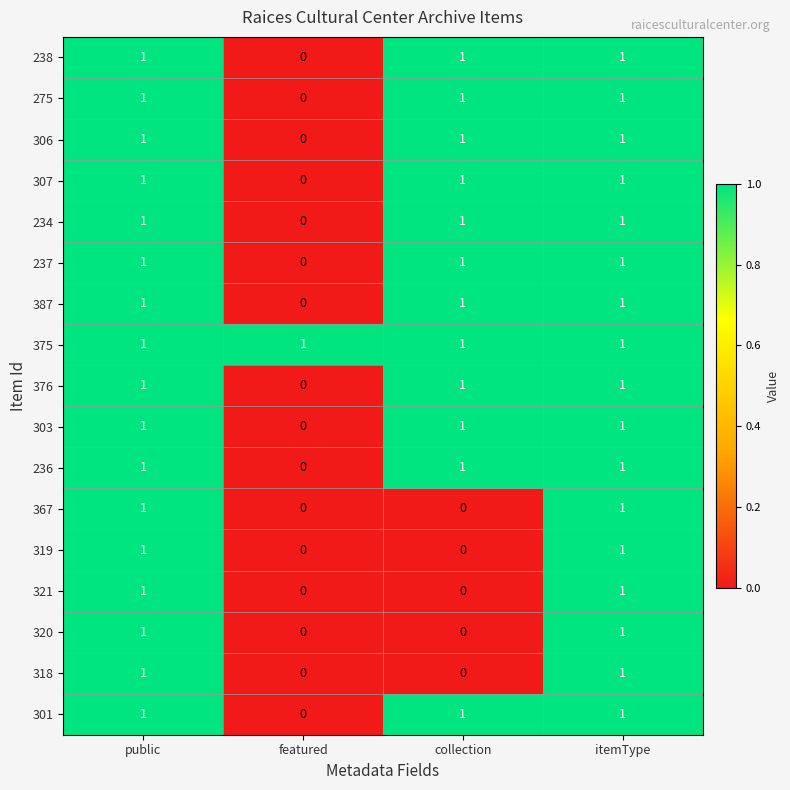

True or false: 234 has a value of 2 at itemType.

False